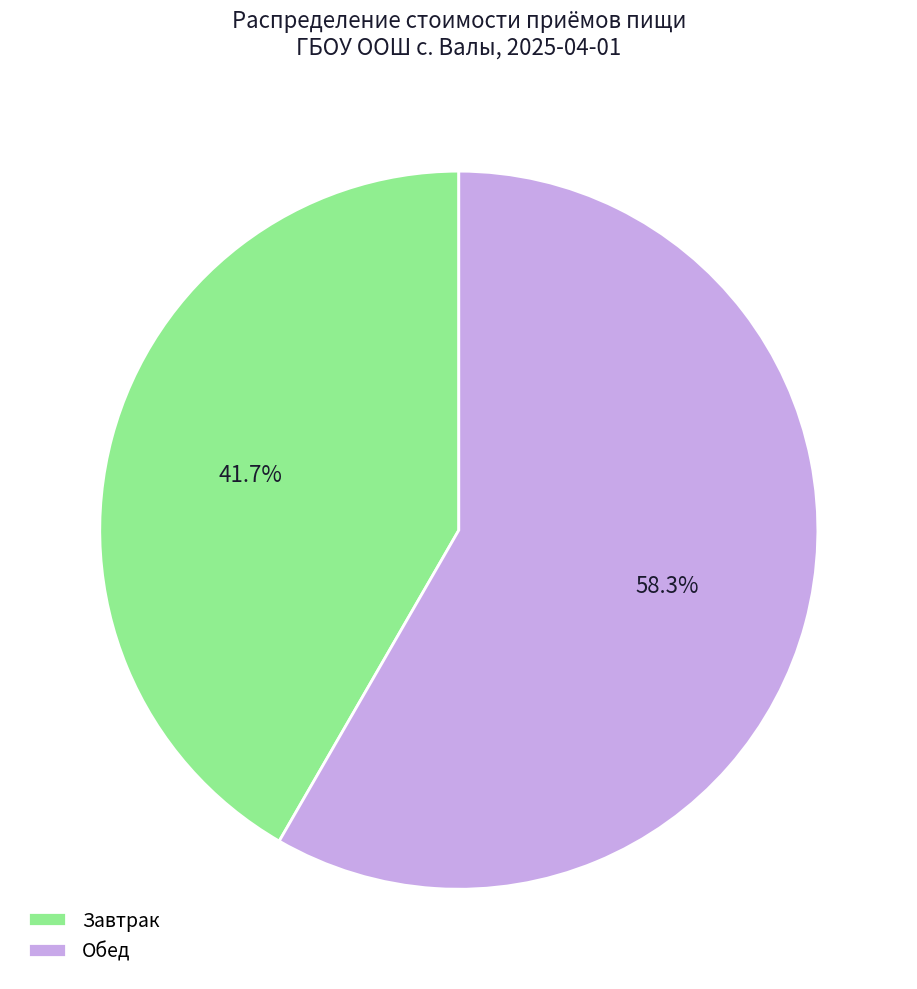

Is it true that Завтрак is 42% of the pie?

True